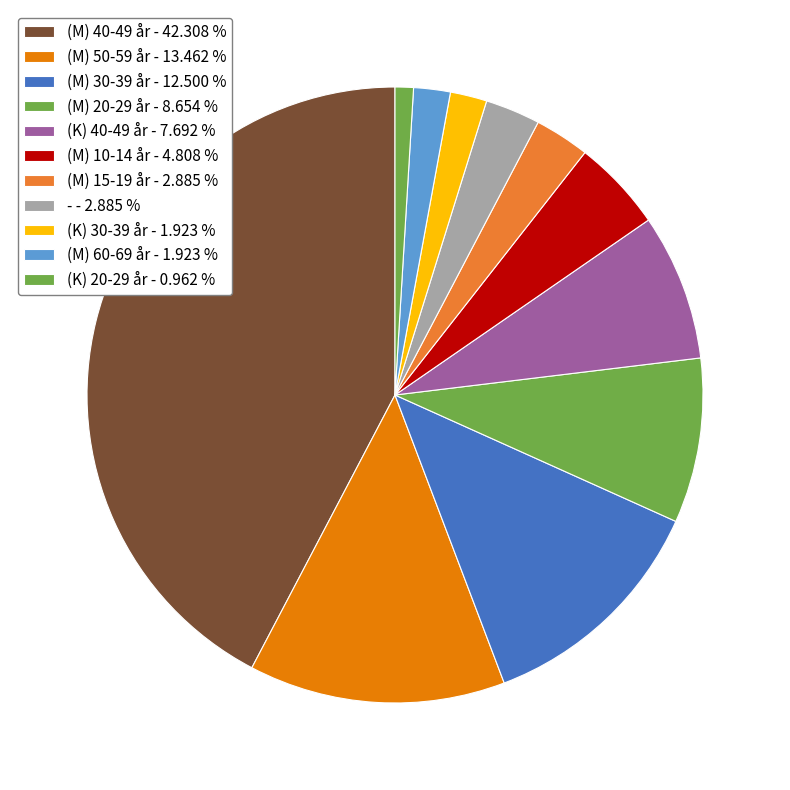

Count the number of slices in the pie.

11